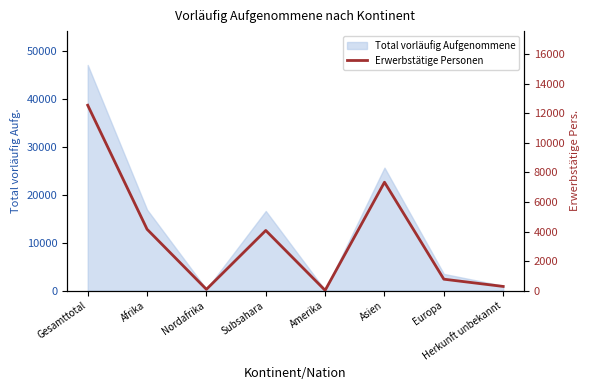

At which category does the chart reach its peak across all series?

Gesamttotal